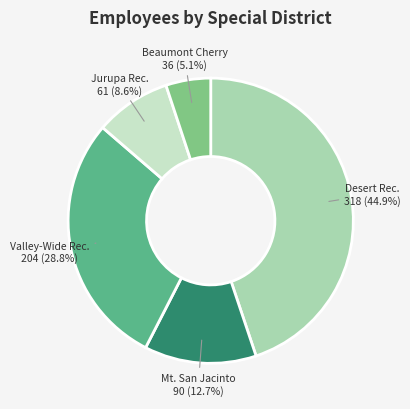

Is there any slice that represents more than half of the pie?

No